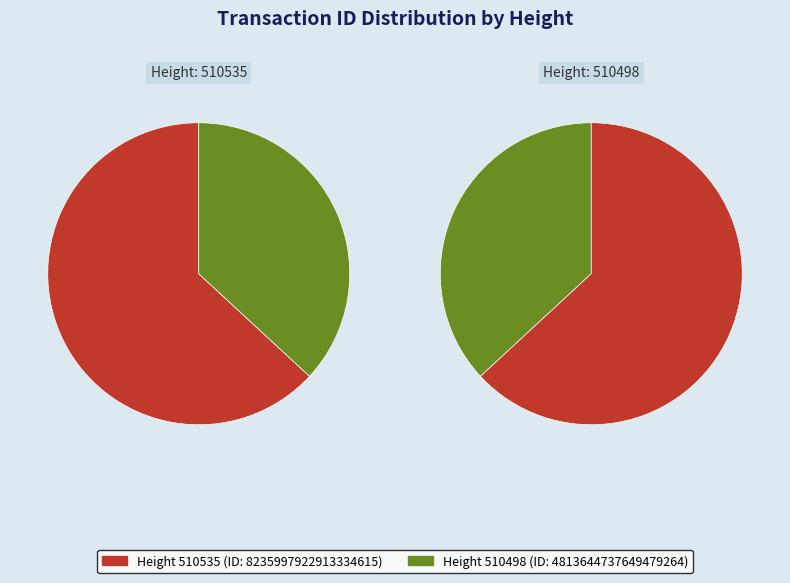

Which category has the biggest portion of the pie?

510535